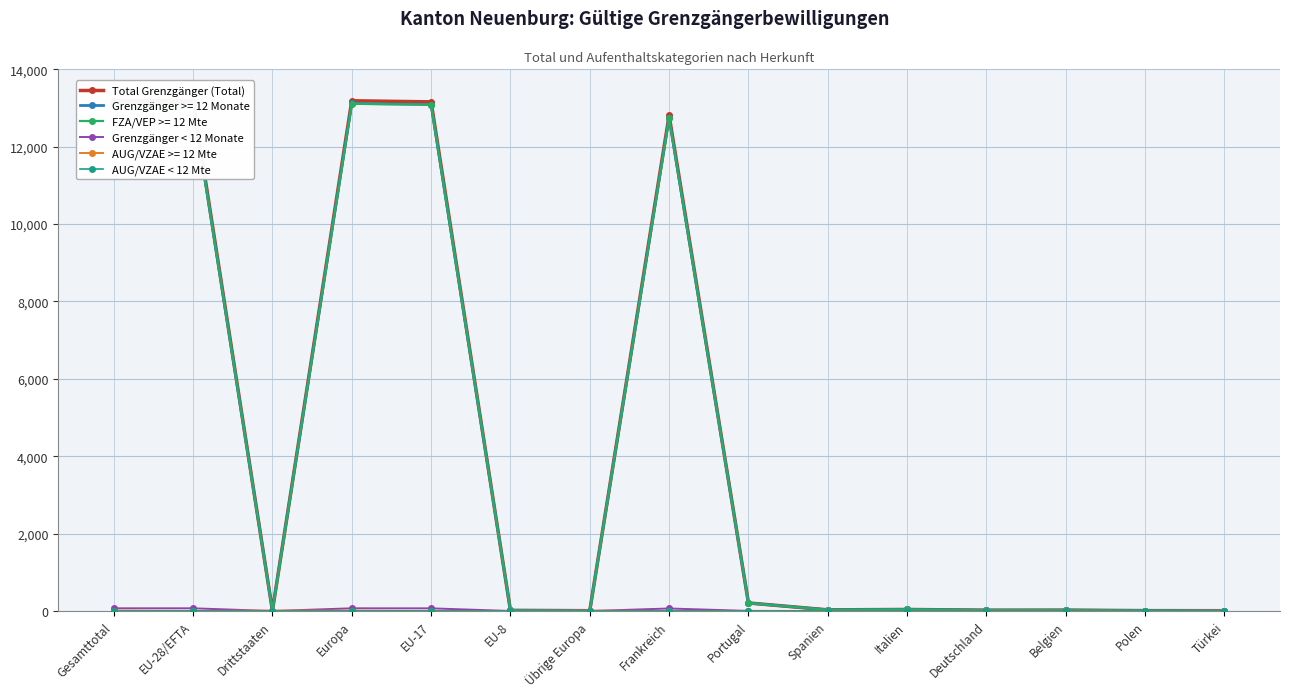

What is the label of the 13th point from the right?

Drittstaaten